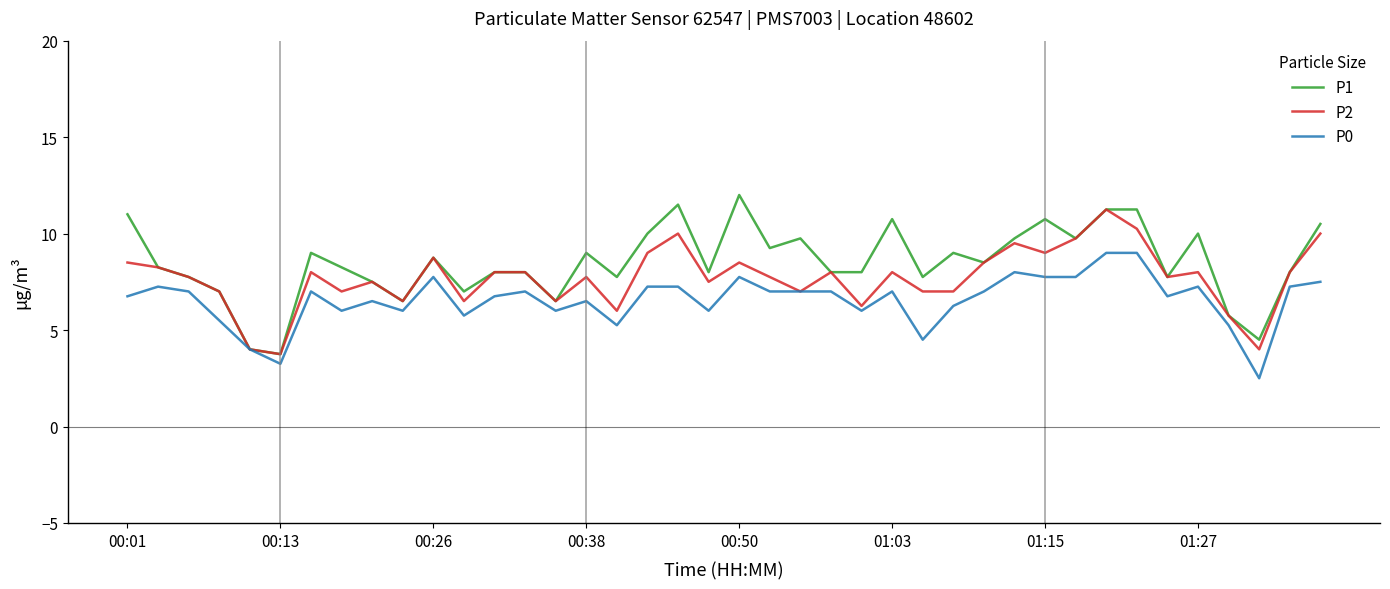

What is the minimum value for P0?

2.5